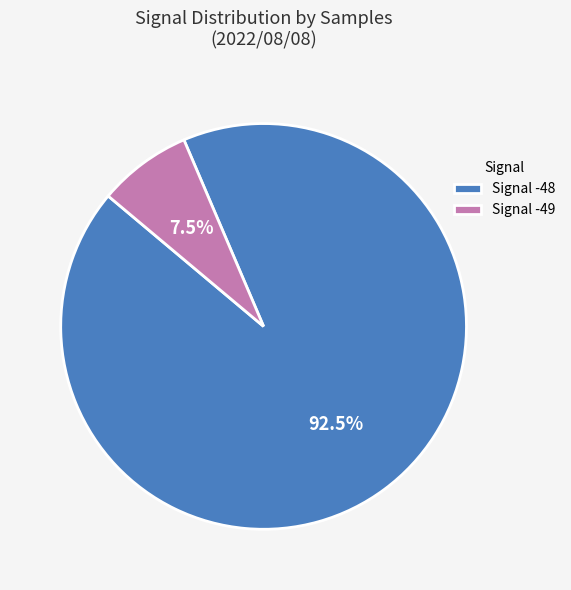

Which has a higher value, Signal -48 or Signal -49?

Signal -48